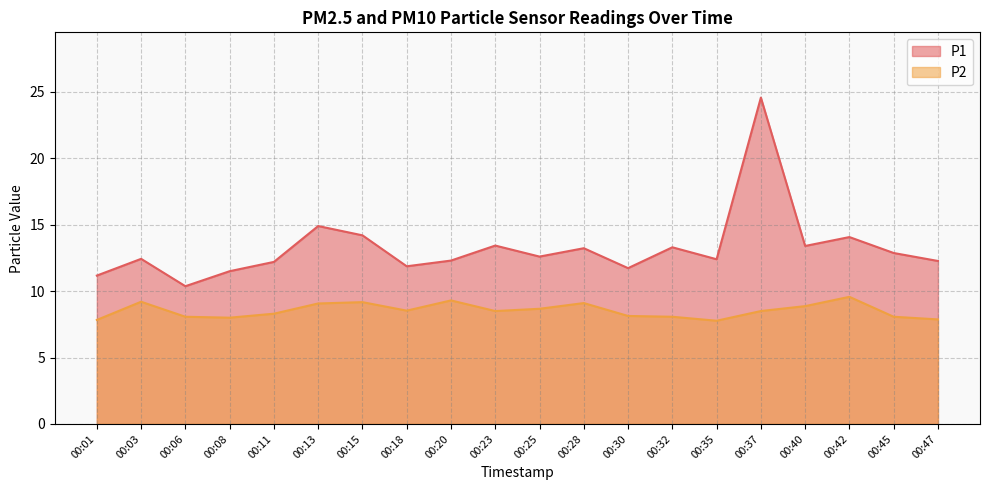

What is the total value across all series at 00:37?

33.1